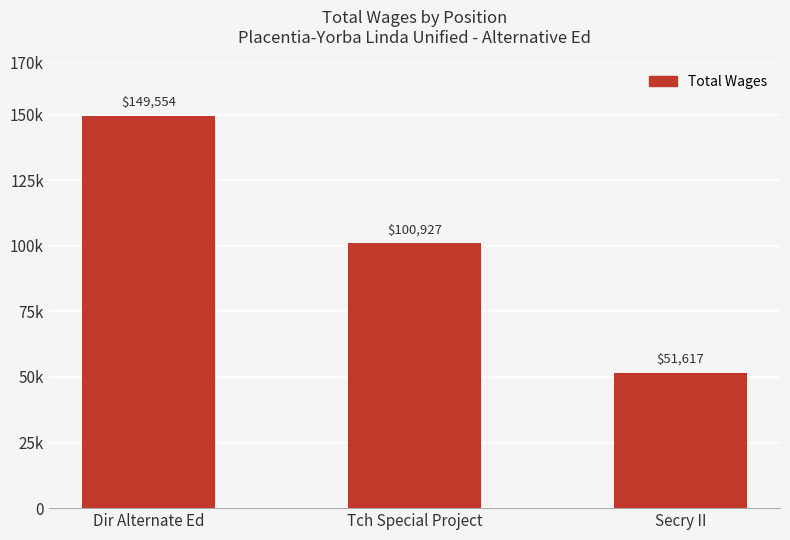

Does the chart contain any negative values?

No